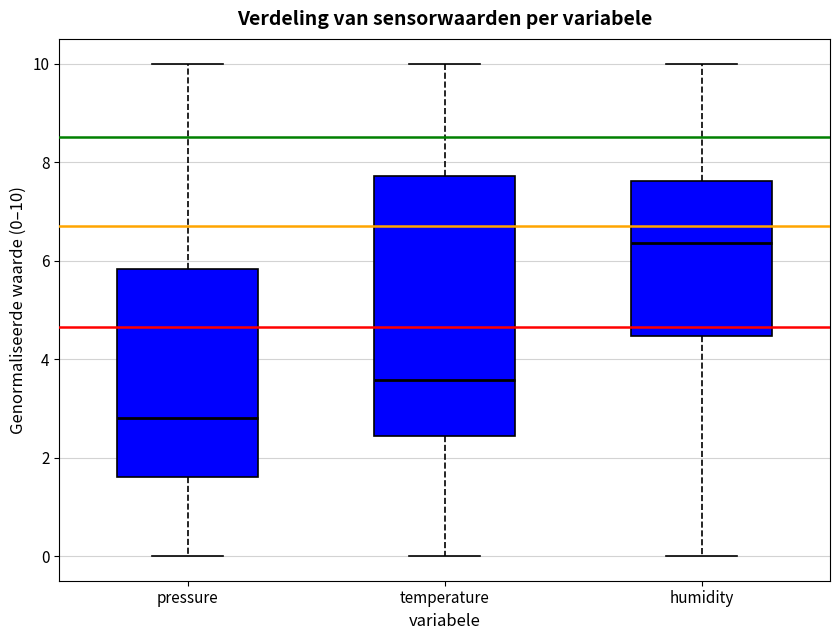

Where is the lower edge of the box for pressure on the y-axis? The values are not printed on the chart, so give them approximately, as read against the axis.

1.6